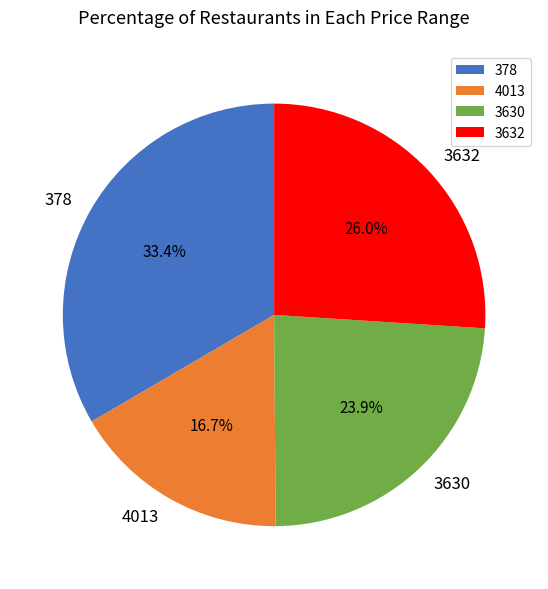

Is there a majority slice in this chart?

No